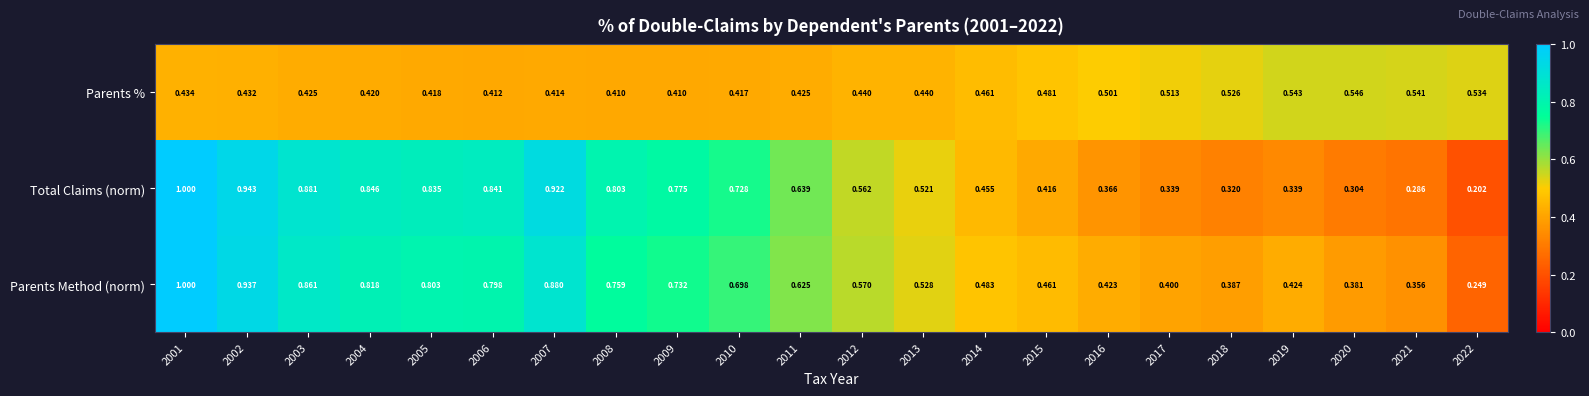

At 2017, list the series in order from smallest to largest.

Total Claims (norm), Parents Method (norm), Parents %